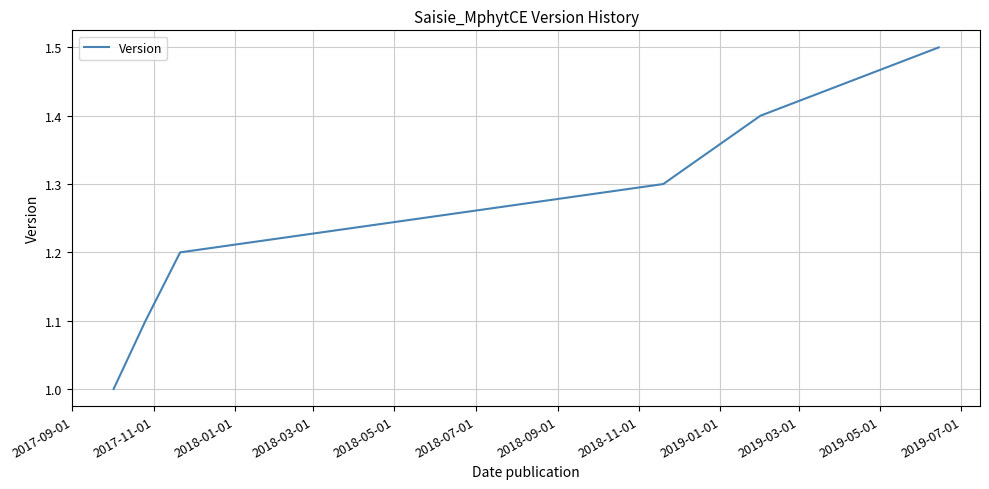

How many series are shown in this chart?

1